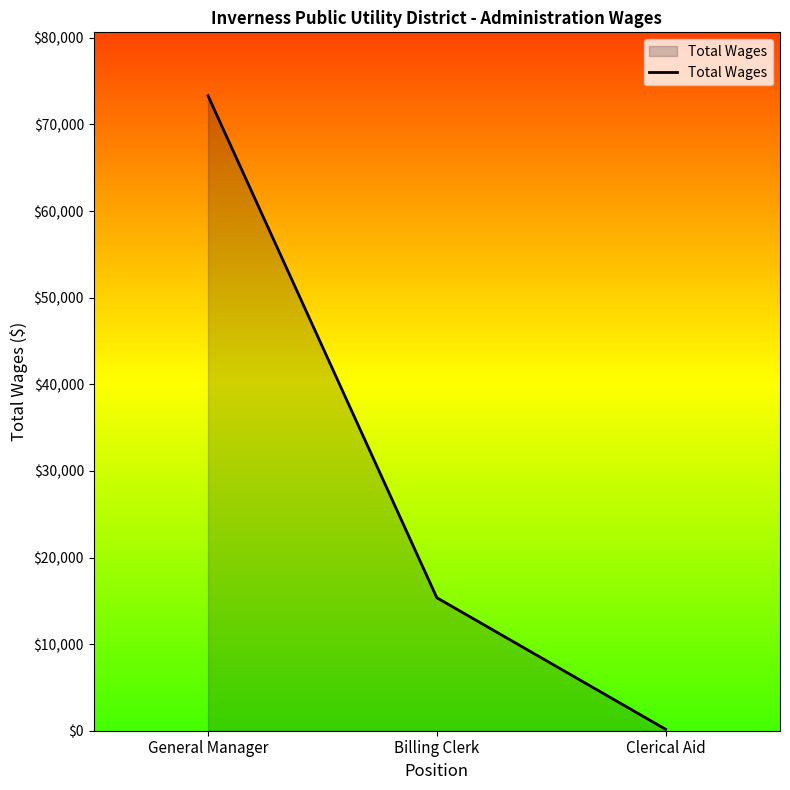

What is the difference between the values at Billing Clerk and Clerical Aid?

15188